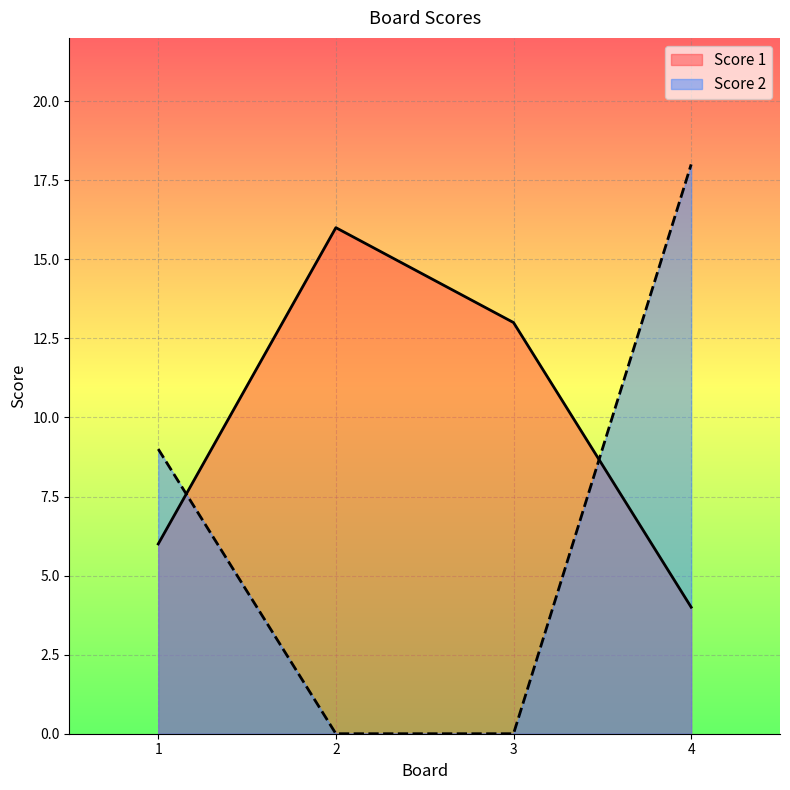

At which category is the sum across all series the highest?

4